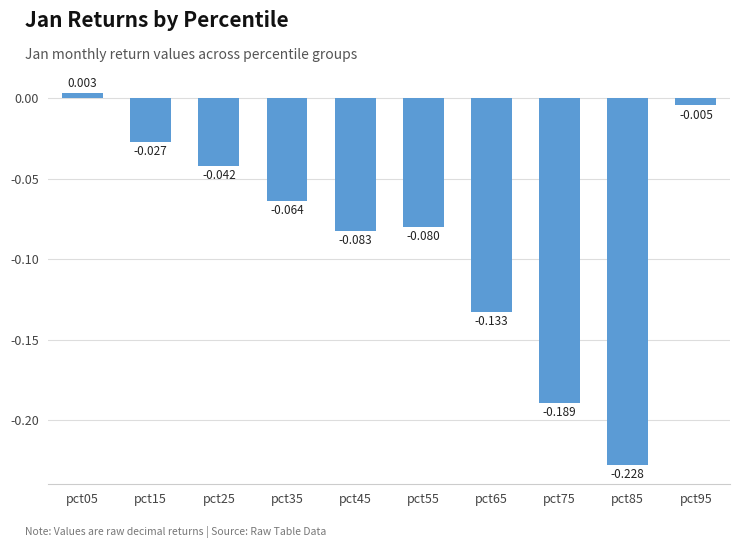

Count the number of categories in the chart.

10